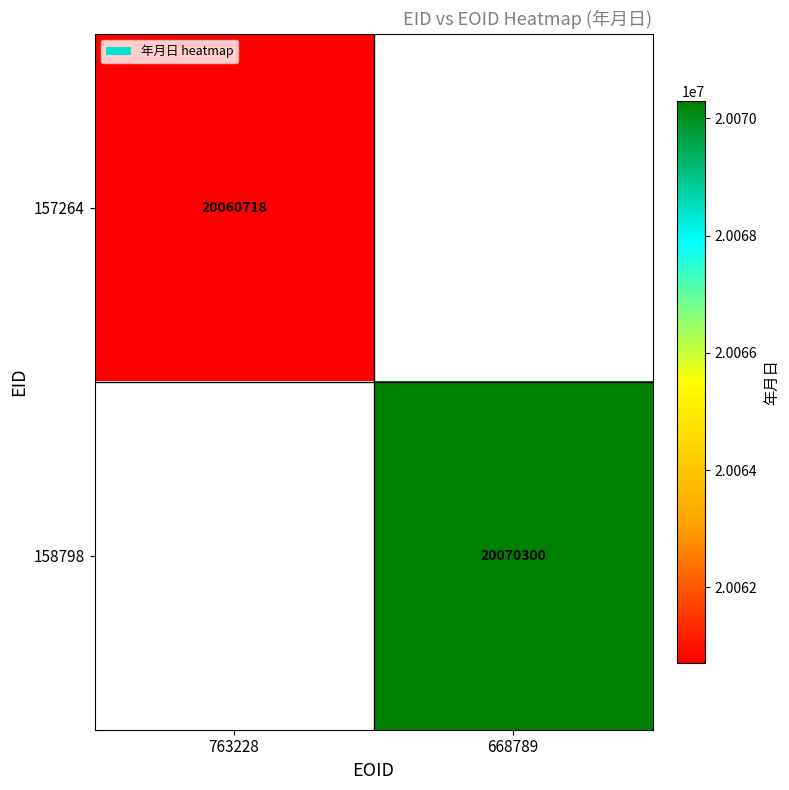

Is it true that 157264 equals 5264186 at 763228?

False